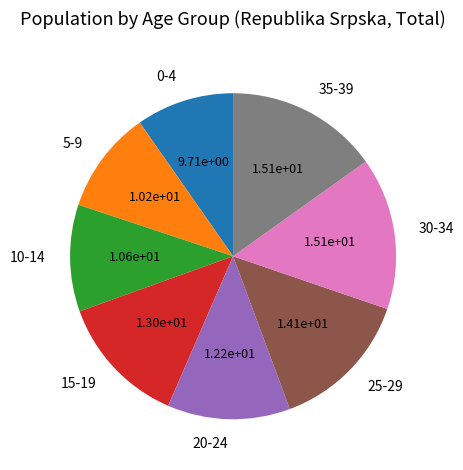

Does any single category account for the majority?

No